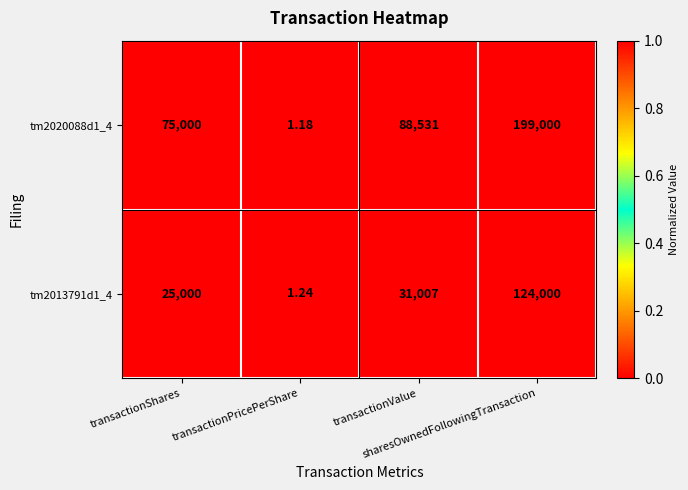

Which series changed the most between transactionShares and sharesOwnedFollowingTransaction?

tm2020088d1_4